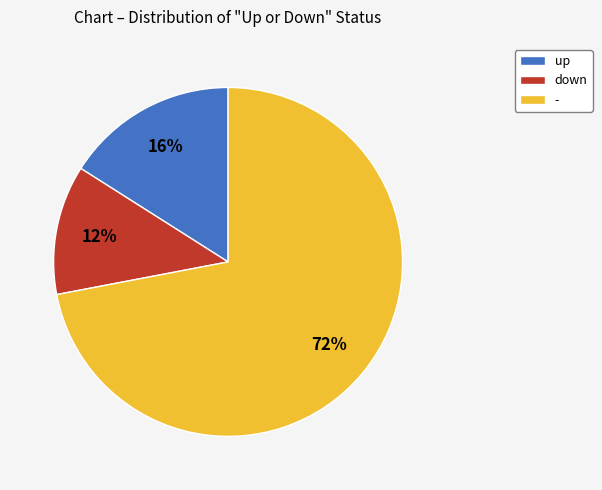

To the nearest percent, what is the combined percentage of up and -?

88%